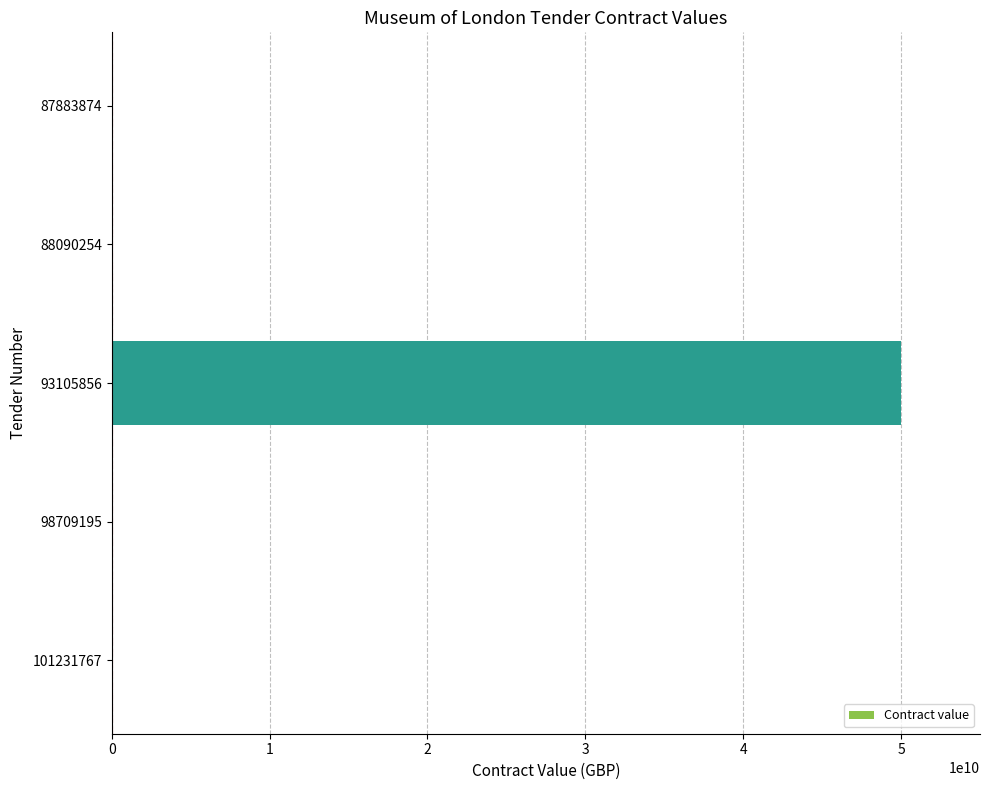

What is the maximum value shown in the chart?

50000100000